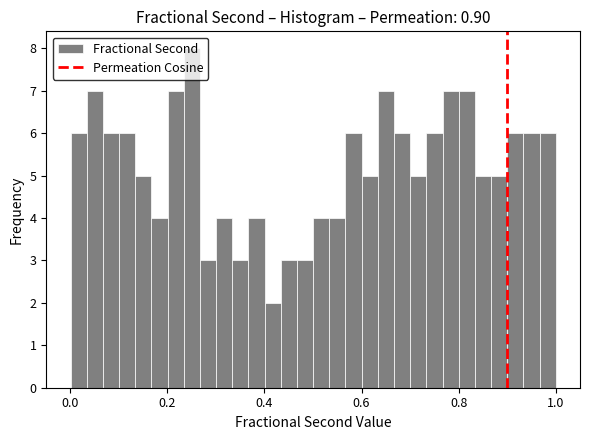

Read against the x-axis, roughly where is the centre of the tallest bar?

0.26